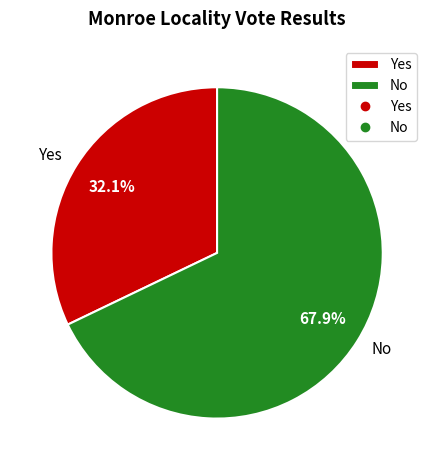

What percentage do No and Yes together represent?

100.0%